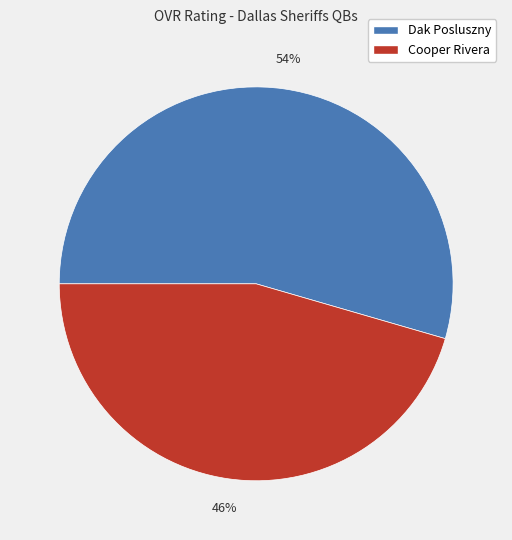

To the nearest percent, what is the average slice percentage?

50%